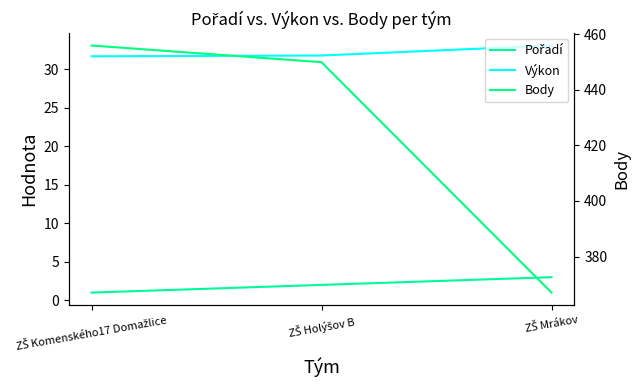

What is the minimum value shown in the chart?

1.0